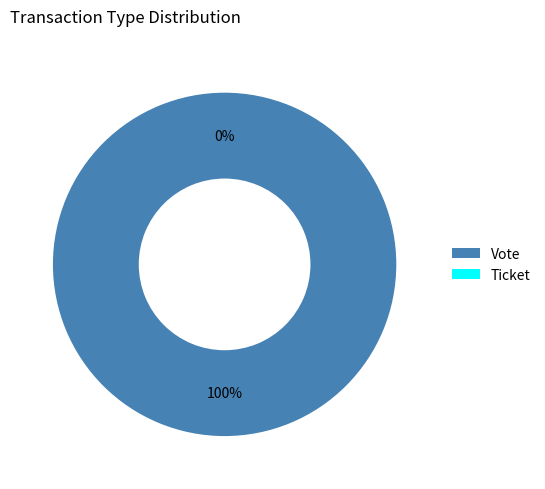

Which has a higher value, Ticket or Vote?

Vote